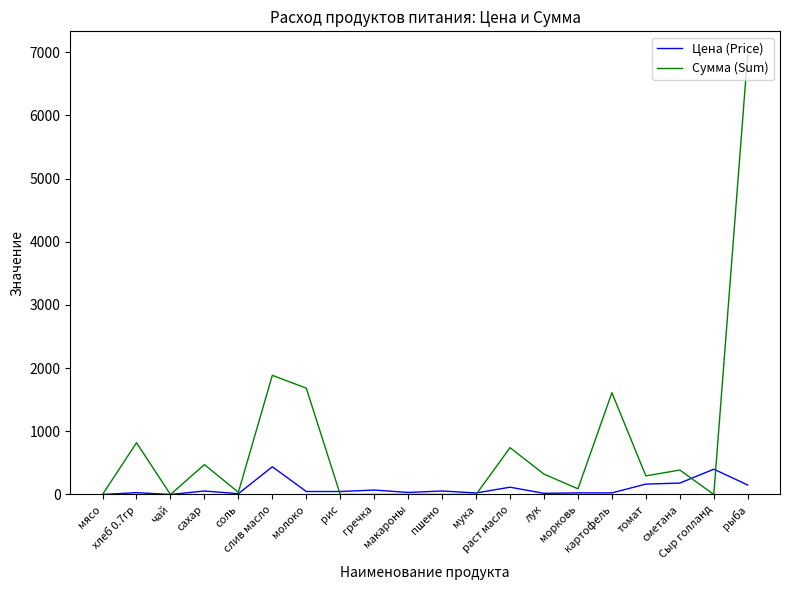

Rank the series by their average value, from lowest to highest.

Цена (Price), Сумма (Sum)